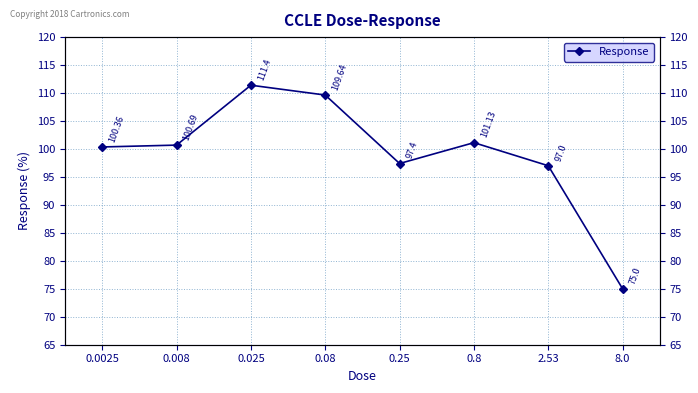

Is this an area chart (filled region under the line)?

No